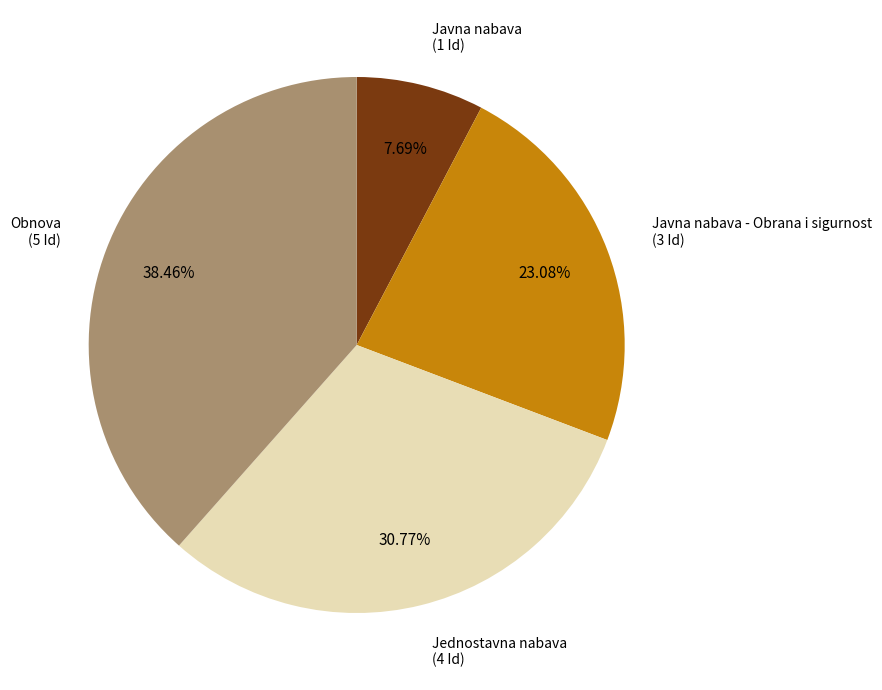

How many segments does this pie chart have?

4